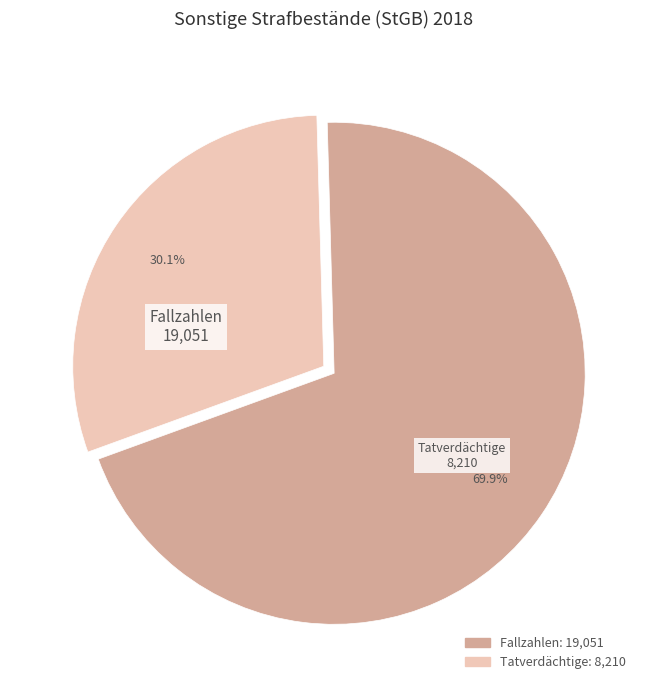

To the nearest percent, what percentage of the pie is Tatverdächtige?

30%